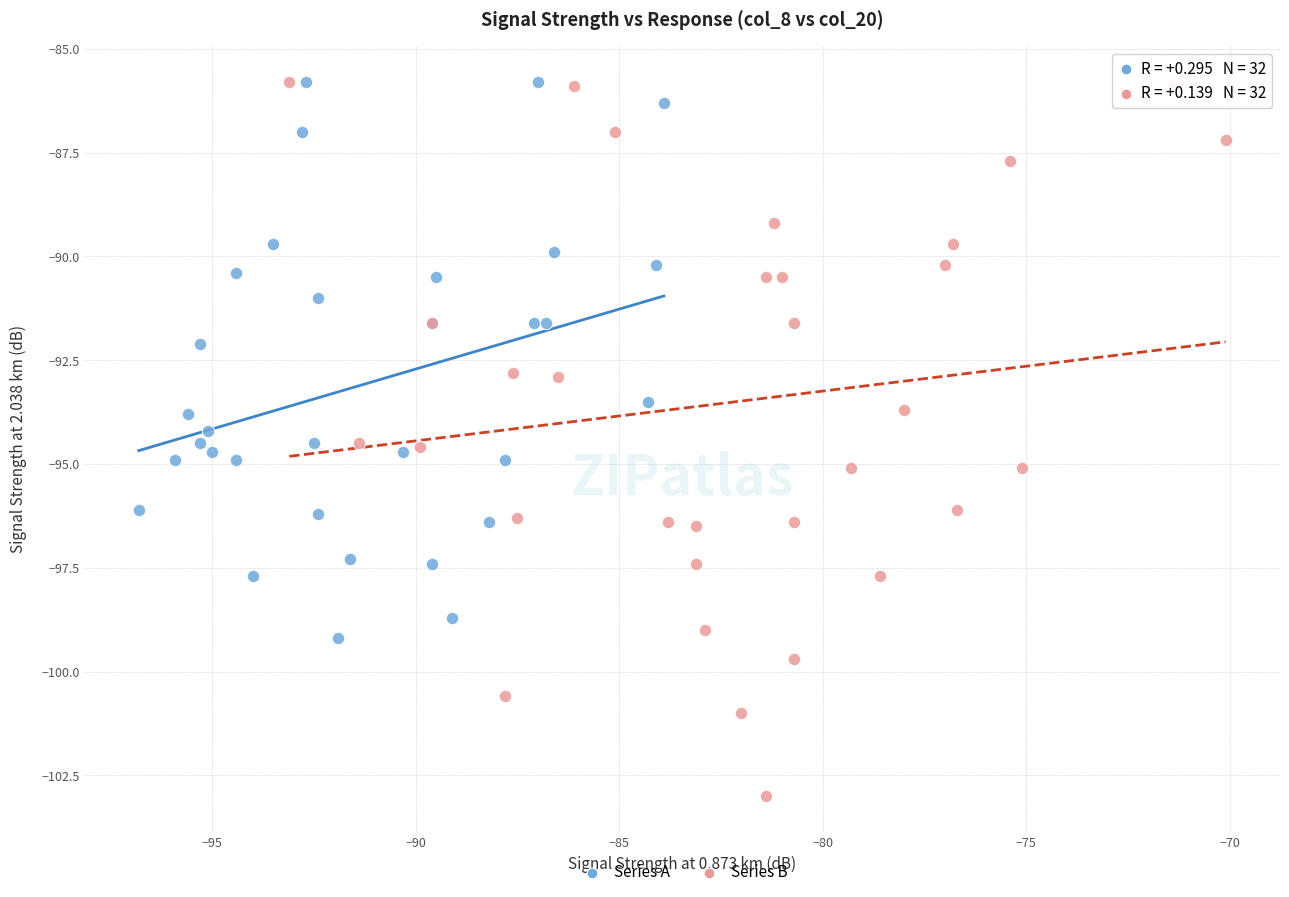

Which series has the largest Y range (max minus min)?

Series B